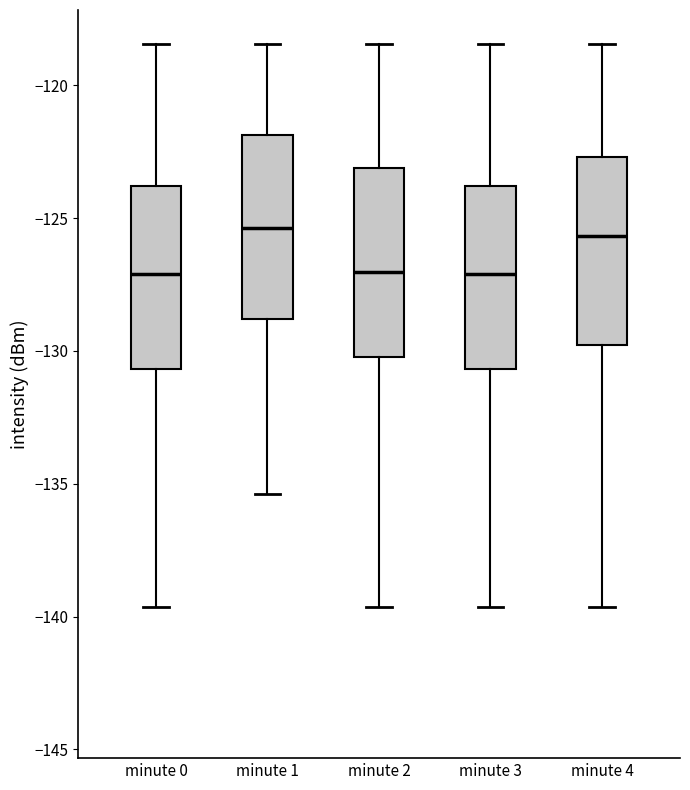

Reading left to right, read every box against the y-axis: the position of its median line, the range the box covers, and the ends of its whiskers. The values are not printed on the chart, so give them approximately, as read against the axis.

minute 0: median -127.0, box -130.5 to -124.0, whiskers -139.5 to -118.5
minute 1: median -125.5, box -129.0 to -122.0, whiskers -135.5 to -118.5
minute 2: median -127.0, box -130.0 to -123.0, whiskers -139.5 to -118.5
minute 3: median -127.0, box -130.5 to -124.0, whiskers -139.5 to -118.5
minute 4: median -125.5, box -130.0 to -122.5, whiskers -139.5 to -118.5